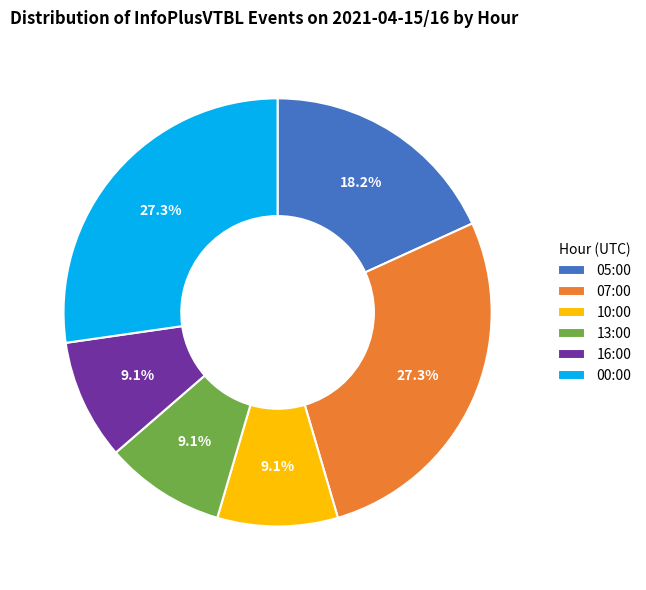

To the nearest percent, what is the combined percentage of 13:00 and 10:00?

18%